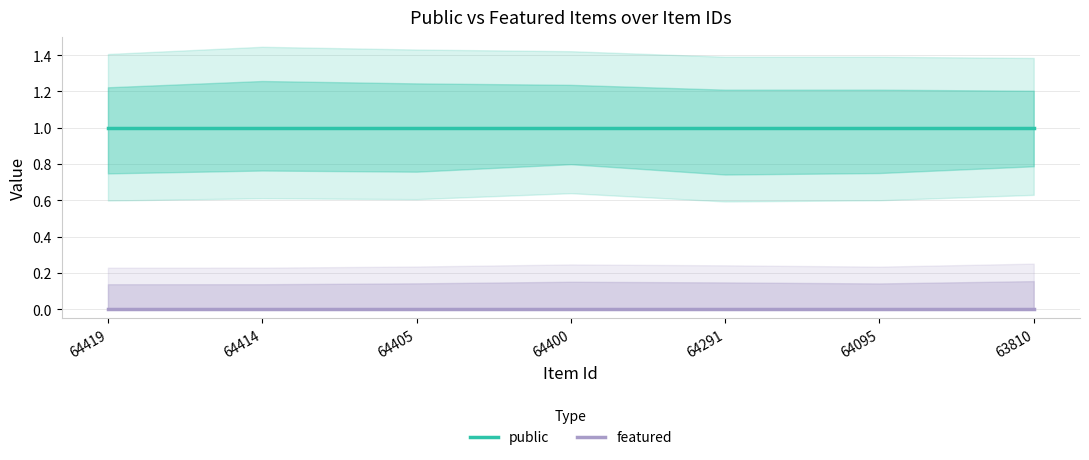

The value of public at 63810 is 1. True or false?

True